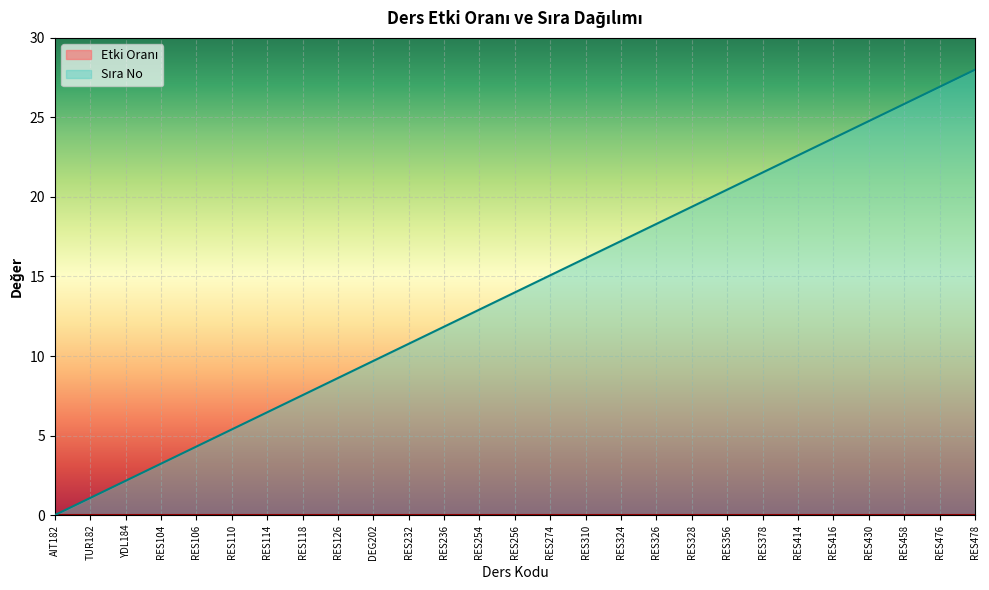

The chart shows a value of 1.2 at YDL184. True or false?

False